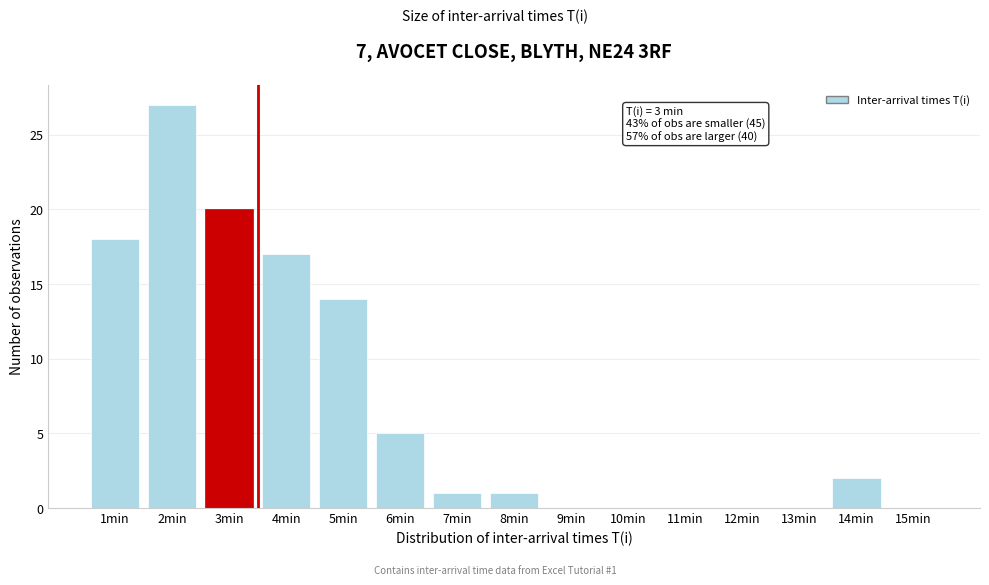

Reading left to right, transcribe all the data shown in this chart.

1min=18	2min=27	3min=20	4min=17	5min=14	6min=5	7min=1	8min=1	9min=0	10min=0	11min=0	12min=0	13min=0	14min=2	15min=0